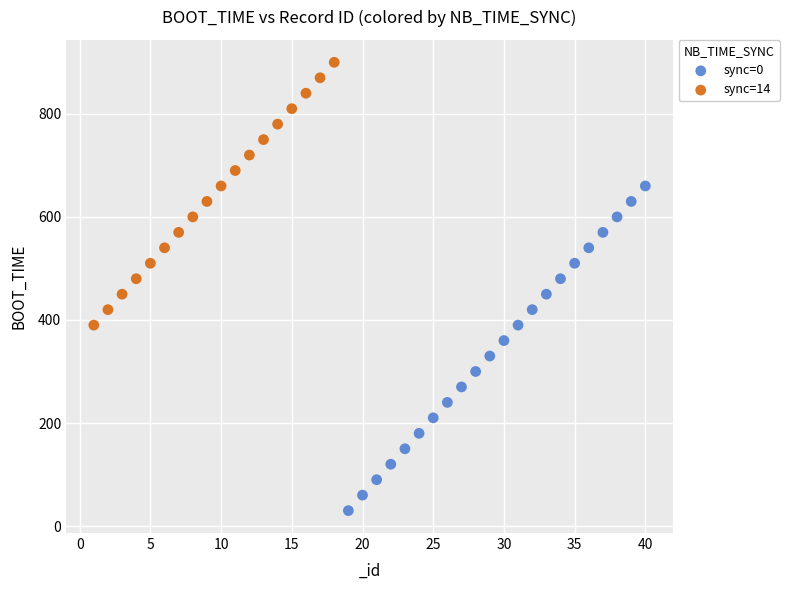

Which series has the largest Y range (max minus min)?

sync=0